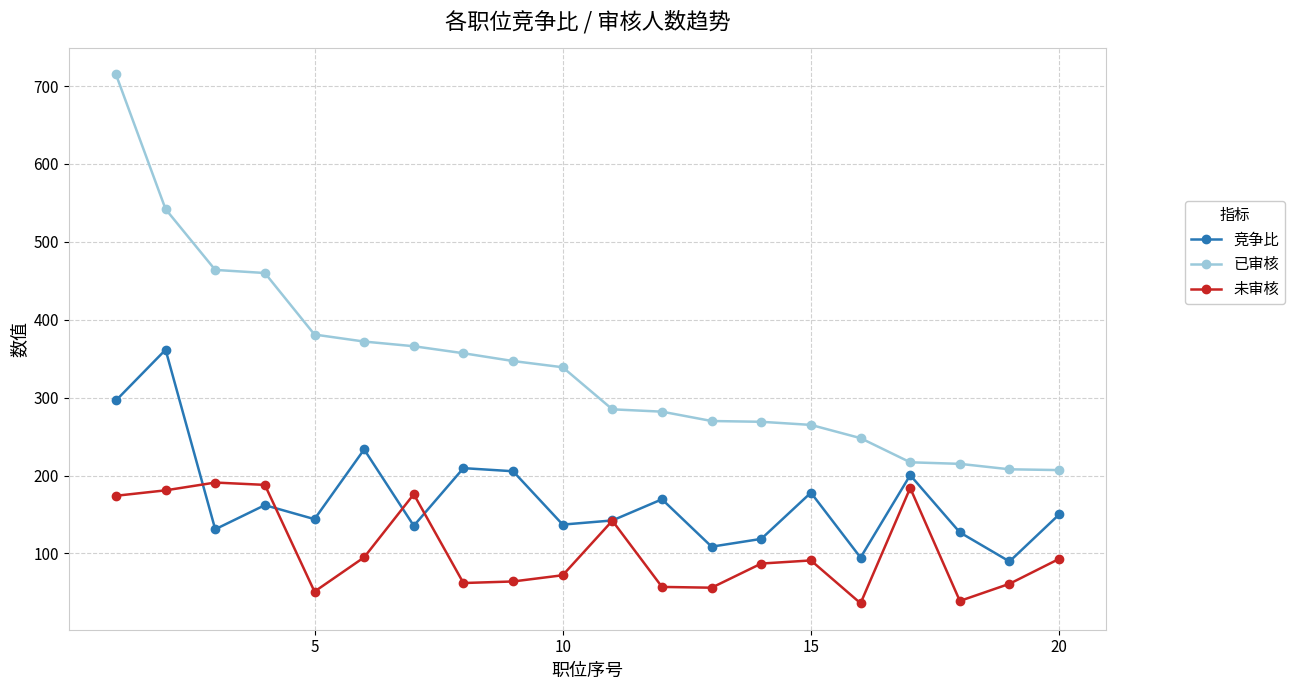

Rank the series by their maximum value, from highest to lowest.

已审核, 竞争比, 未审核